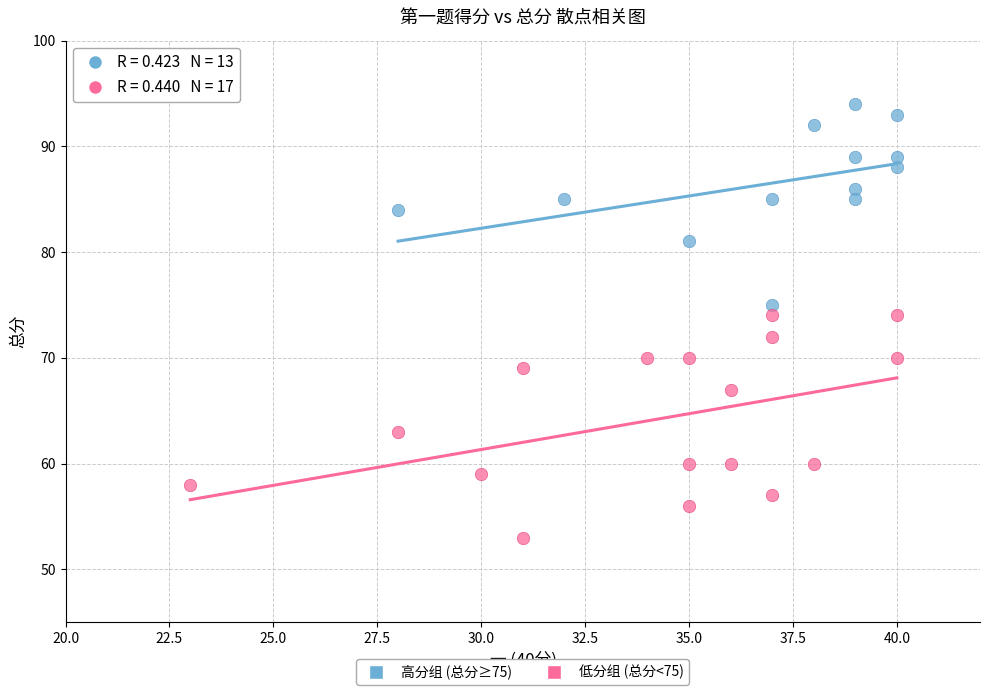

Which series contains the lowest Y value?

低分组 (总分<75)